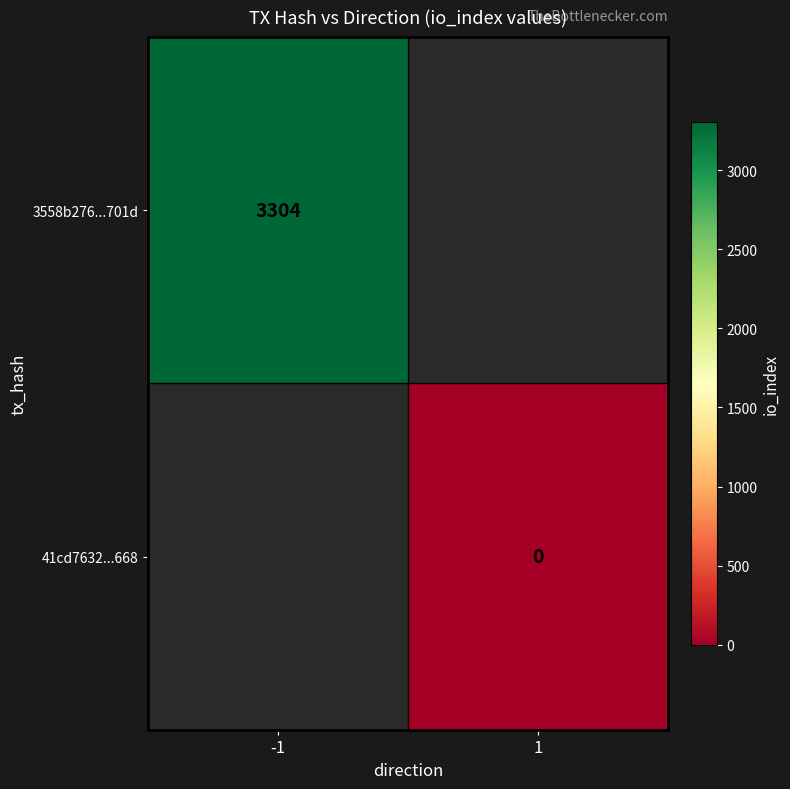

The value of 3558b276...701d at -1 is 1677. True or false?

False